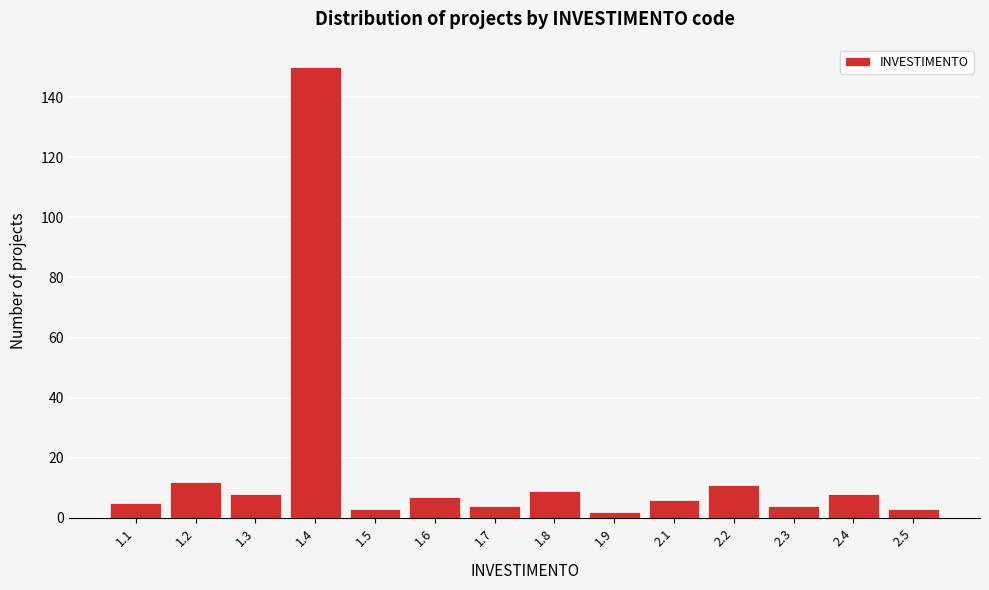

Reading left to right, what are all the values shown in this chart?

5	12	8	150	3	7	4	9	2	6	11	4	8	3